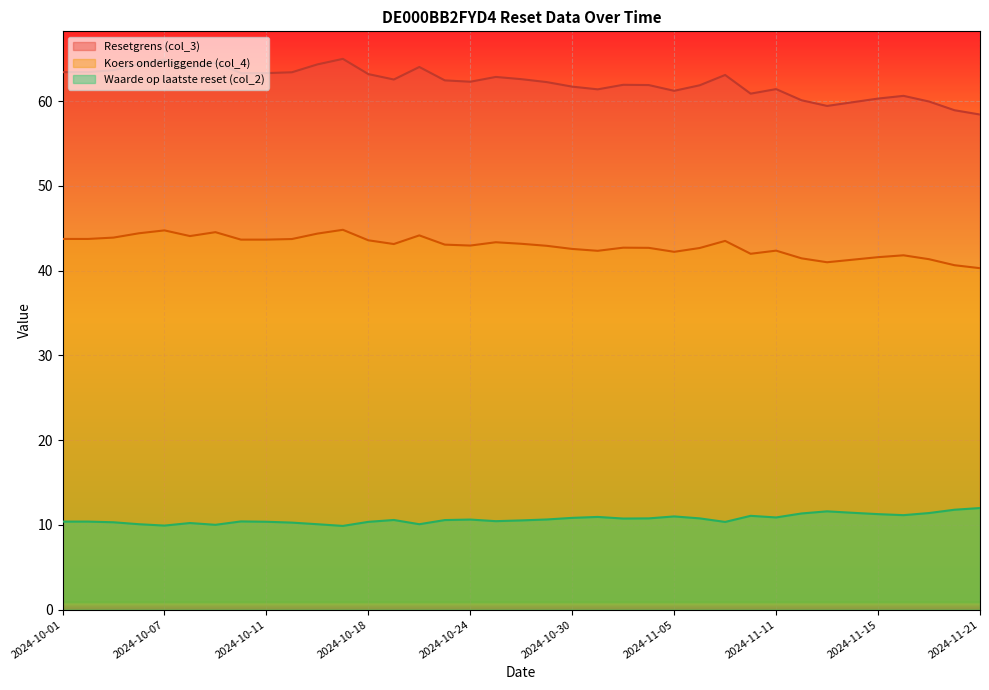

Reading left to right, what are all the values shown in this chart?

Resetgrens (col_3): 63.4	63.4	63.7	64.4	64.9	63.9	64.6	63.3	63.3	63.4	64.4	65.0	63.2	62.6	64.0	62.5	62.3	62.9	62.6	62.3	61.7	61.4	61.9	61.9	61.2	61.9	63.1	60.9	61.4	60.1	59.5	59.9	60.3	60.6	60.0	58.9	58.4
Koers onderliggende (col_4): 43.8	43.8	43.9	44.4	44.8	44.1	44.5	43.7	43.7	43.7	44.4	44.8	43.6	43.1	44.2	43.1	43.0	43.4	43.2	42.9	42.6	42.4	42.7	42.7	42.2	42.7	43.5	42.0	42.4	41.5	41.0	41.3	41.6	41.8	41.4	40.6	40.3
Waarde op laatste reset (col_2): 10.4	10.4	10.3	10.1	9.9	10.2	10.0	10.4	10.4	10.3	10.1	9.9	10.4	10.6	10.1	10.6	10.6	10.4	10.5	10.6	10.8	10.9	10.8	10.8	11.0	10.8	10.3	11.1	10.9	11.3	11.6	11.4	11.3	11.2	11.4	11.8	12.0